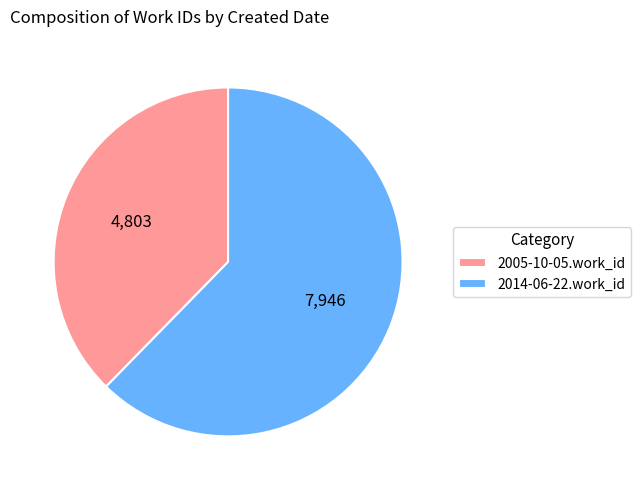

What is the largest slice in the pie chart?

2014-06-22.work_id